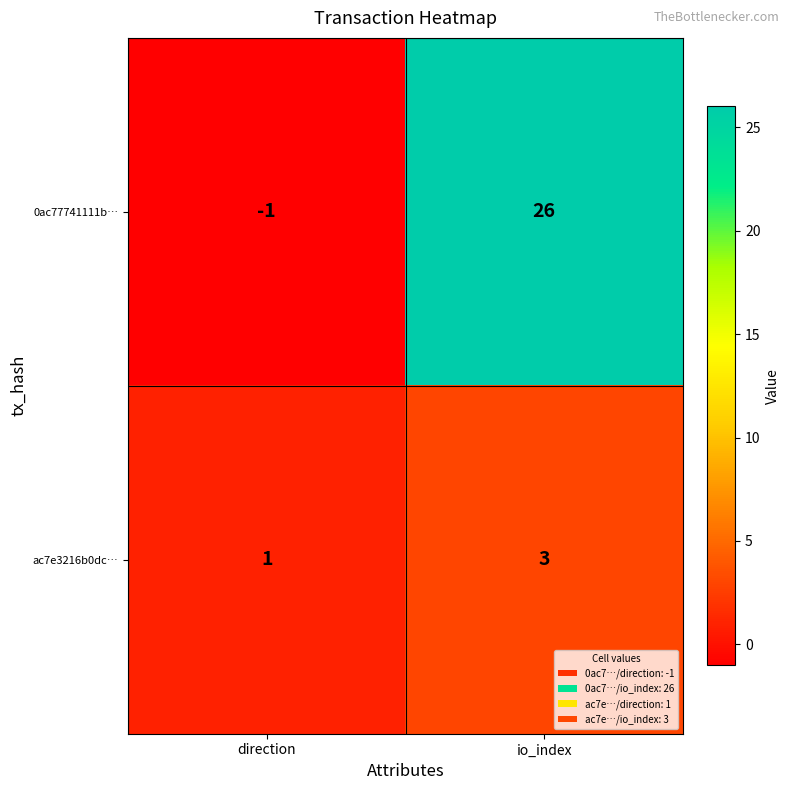

What is the difference between the highest and lowest values at io_index?

23